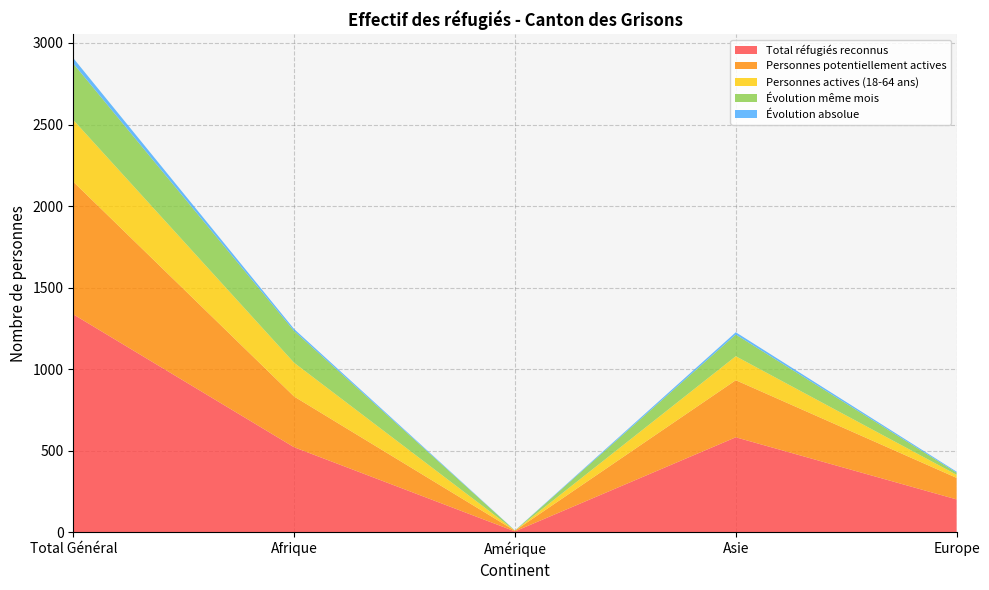

Reading left to right, list all the values displayed in this chart.

Total réfugiés reconnus: Total Général=1336	Afrique=521	Amérique=5	Asie=582	Europe=201
Personnes potentiellement actives: Total Général=813	Afrique=311	Amérique=4	Asie=350	Europe=132
Personnes actives (18-64 ans): Total Général=379	Afrique=207	Amérique=1	Asie=147	Europe=19
Évolution même mois: Total Général=346	Afrique=195	Amérique=0	Asie=133	Europe=13
Évolution absolue: Total Général=33	Afrique=12	Amérique=1	Asie=14	Europe=6